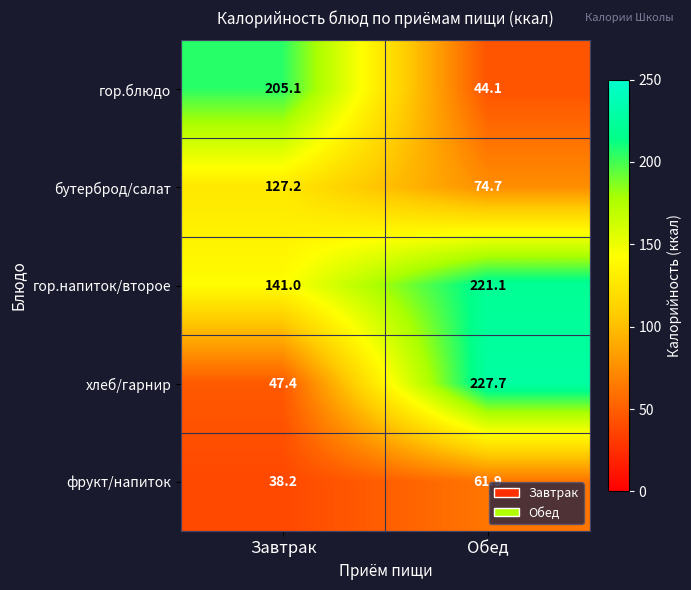

What value does the гор.блюдо series have at Завтрак?

205.1